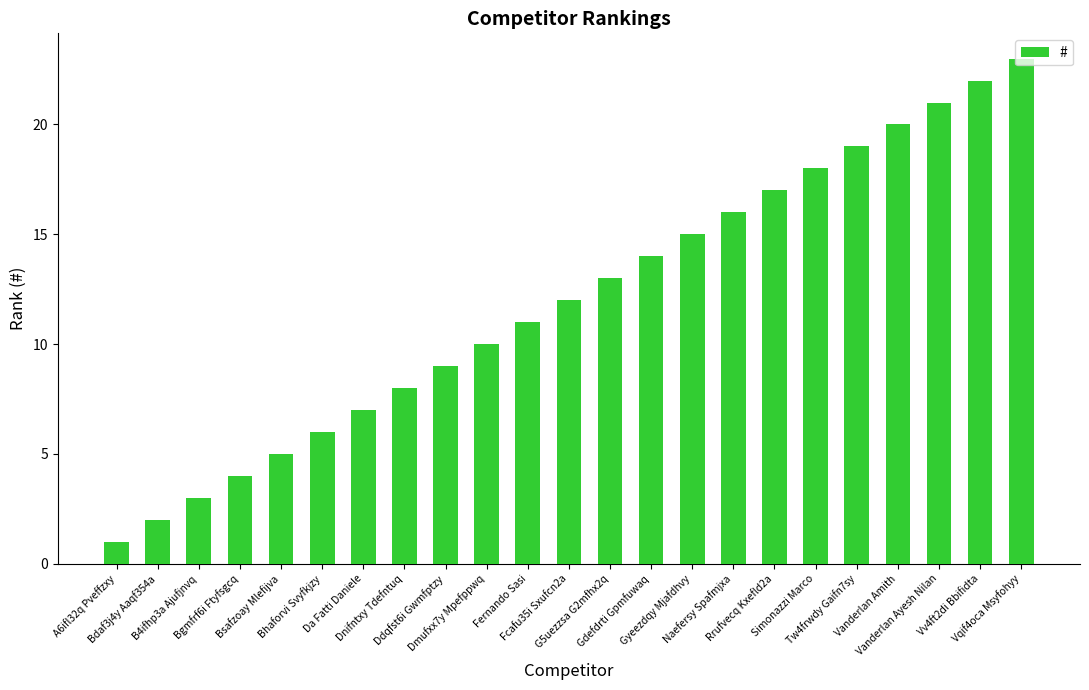

Which has a higher value, Fcafu35i Sxufcn2a or Rrufvecq Kxefld2a?

Rrufvecq Kxefld2a